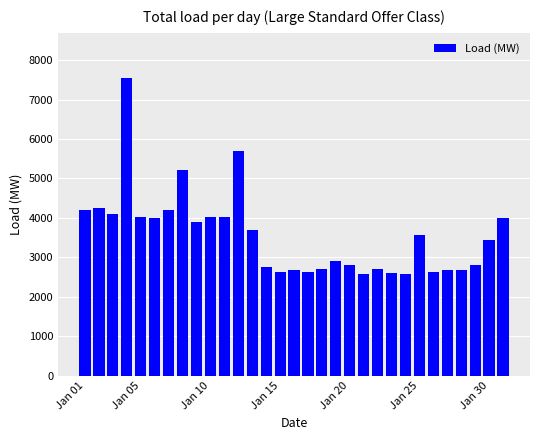

How many values are below 3451?

15